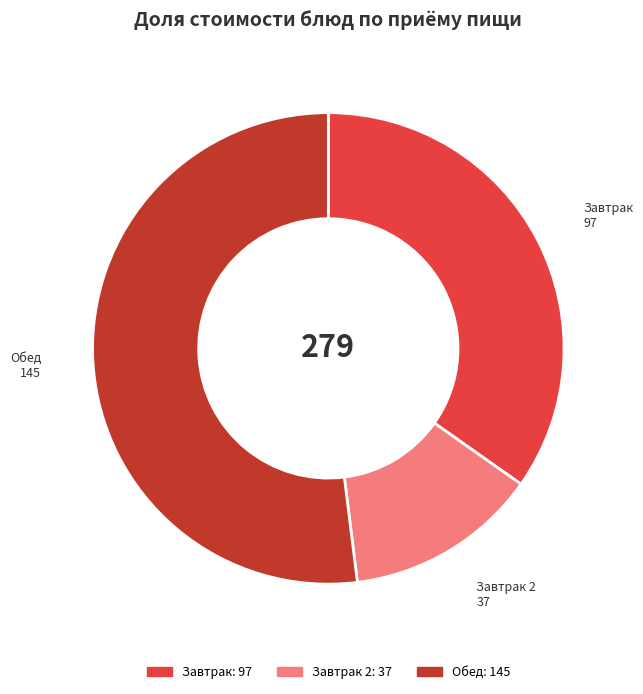

Is there a majority slice in this chart?

Yes